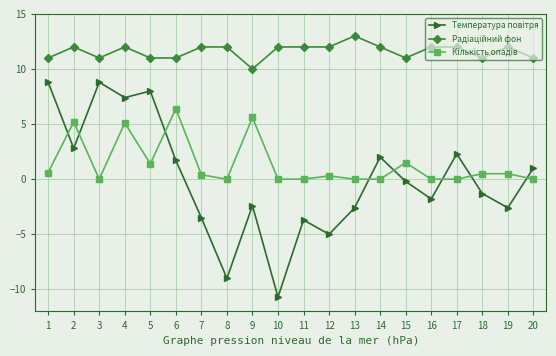

At which category is the sum across all series the highest?

4